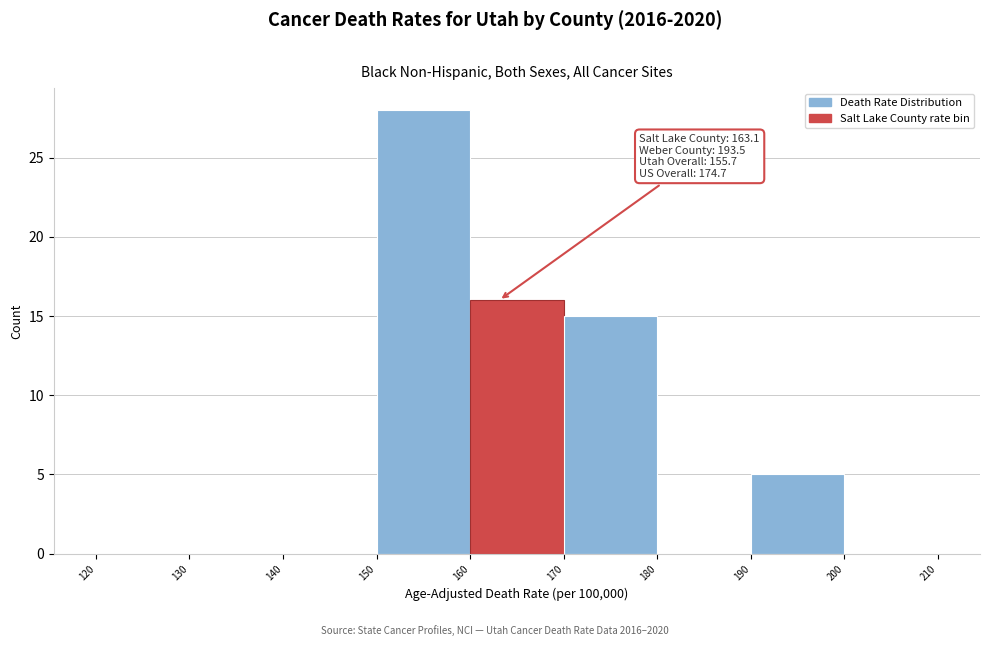

Over which range of the x-axis is the bar tallest?

150 to 160